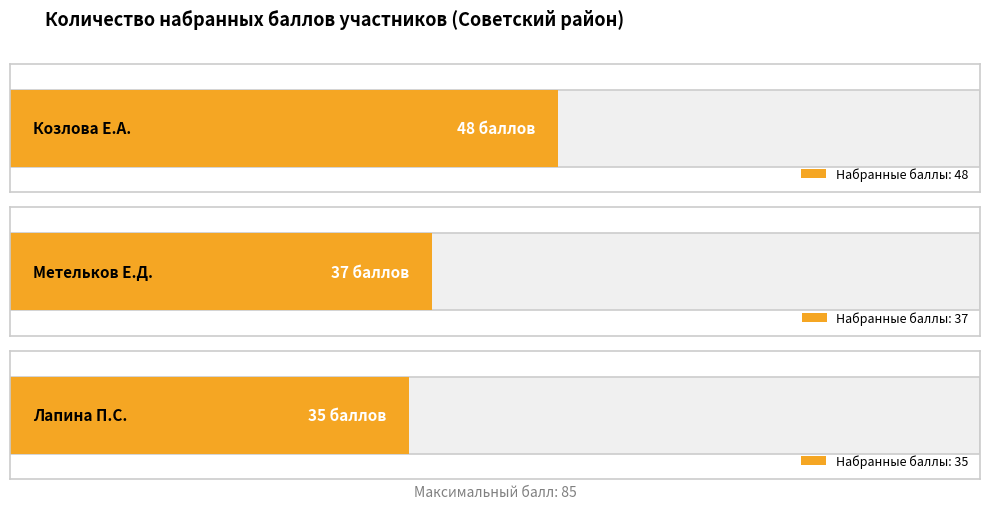

What is the difference between the second highest and minimum values?

2